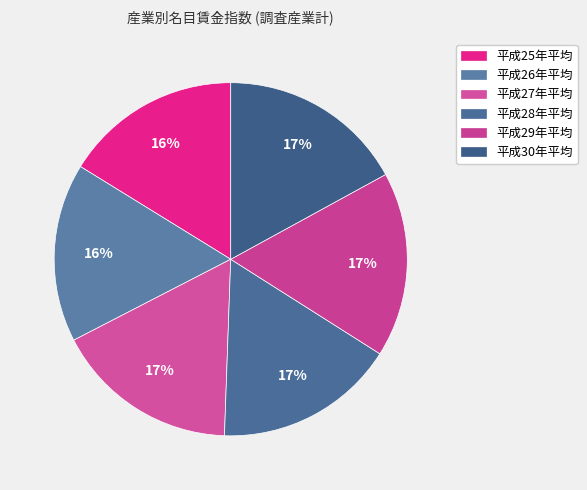

Is there a majority slice in this chart?

No